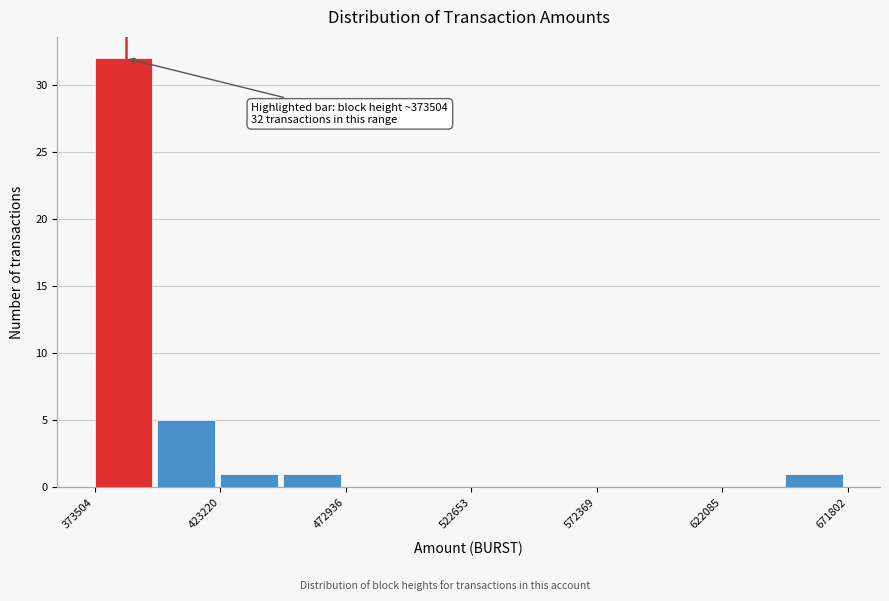

Which range on the x-axis has the tallest bar?

375000 to 400000